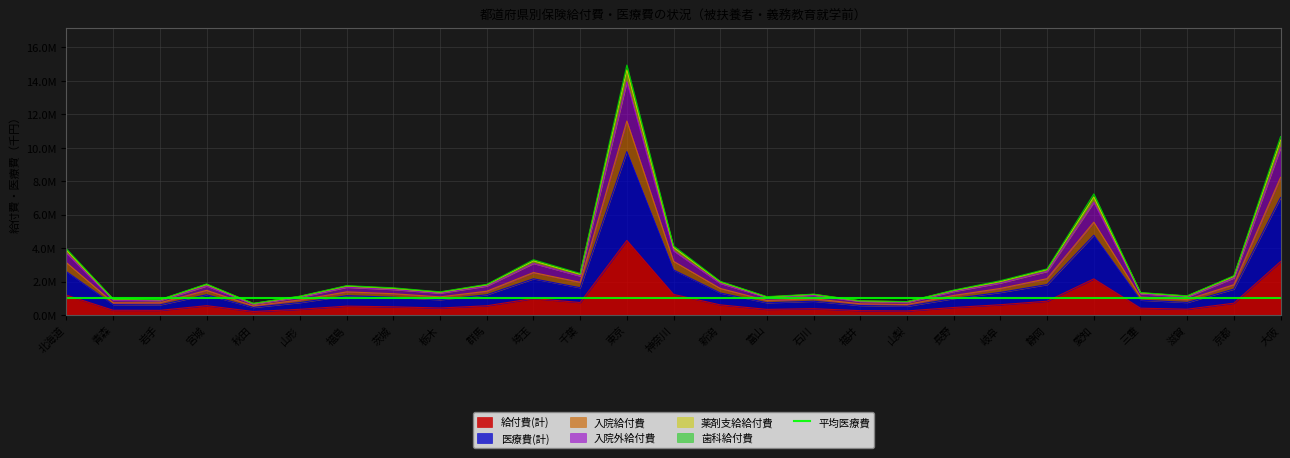

At how many categories does at least one series exceed 8303220?

2